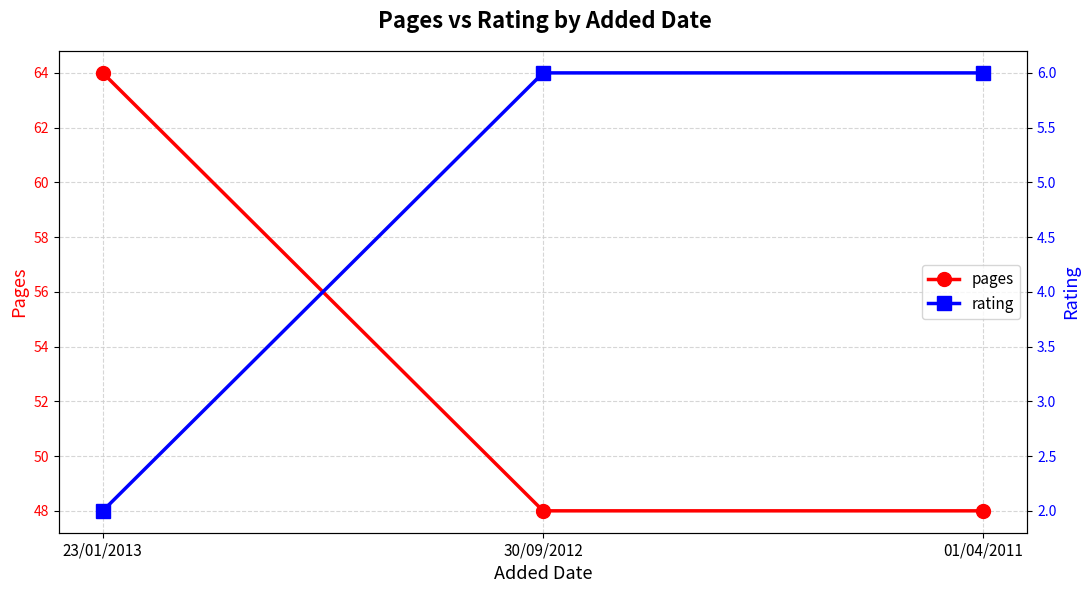

At how many categories does at least one series exceed 6?

3